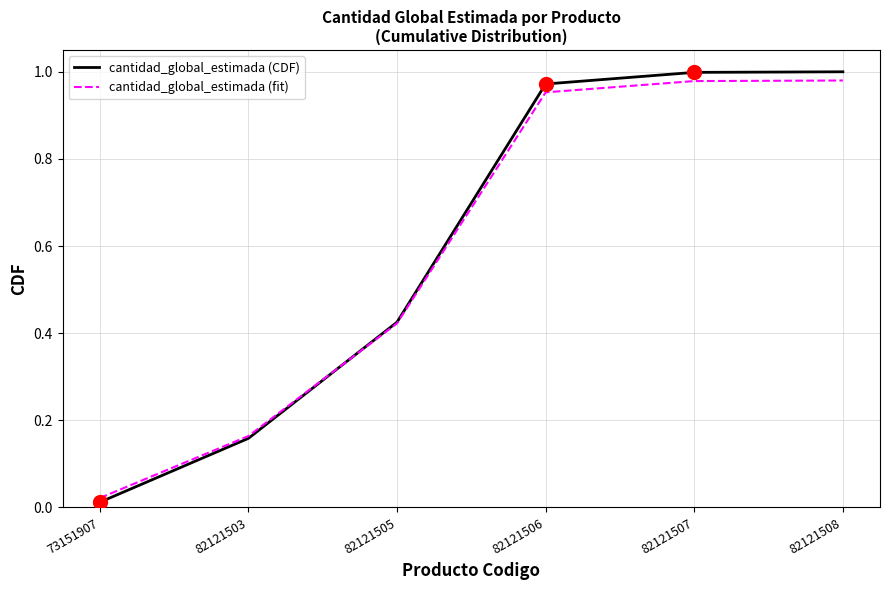

What is the total value across all series at 82121506?

1.9